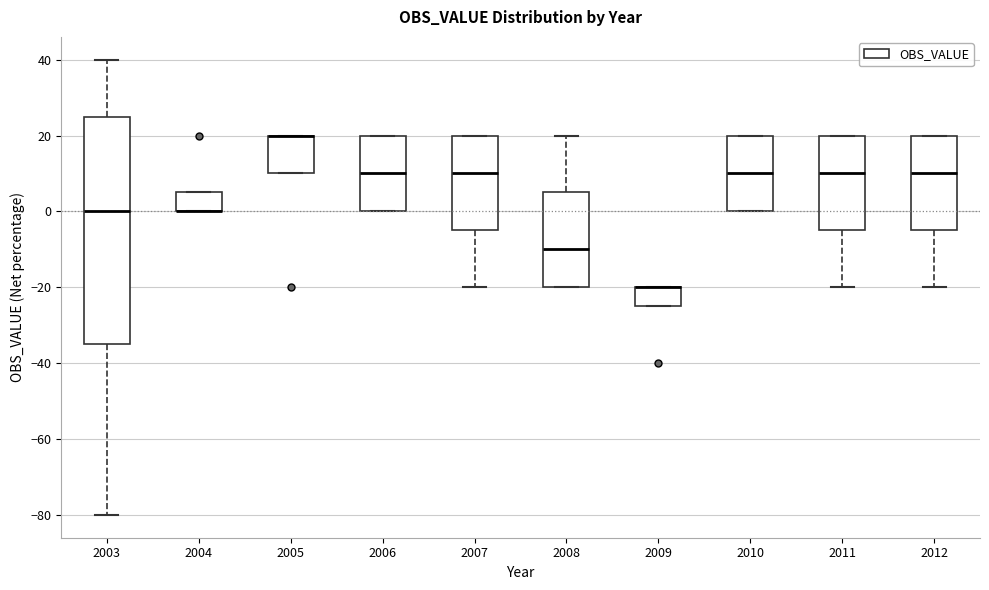

Reading left to right, read every box against the y-axis: the position of its median line, the range the box covers, and the ends of its whiskers. The values are not printed on the chart, so give them approximately, as read against the axis.

2003: median 0, box -34 to 26, whiskers -80 to 40
2004: median 0 (drawn on the box's lower edge), box 0 to 6, whiskers 0 to 6
2005: median 20 (drawn on the box's upper edge), box 10 to 20, whiskers 10 to 20
2006: median 10, box 0 to 20, whiskers 0 to 20
2007: median 10, box -4 to 20, whiskers -20 to 20
2008: median -10, box -20 to 6, whiskers -20 to 20
2009: median -20 (drawn on the box's upper edge), box -24 to -20, whiskers -24 to -20
2010: median 10, box 0 to 20, whiskers 0 to 20
2011: median 10, box -4 to 20, whiskers -20 to 20
2012: median 10, box -4 to 20, whiskers -20 to 20